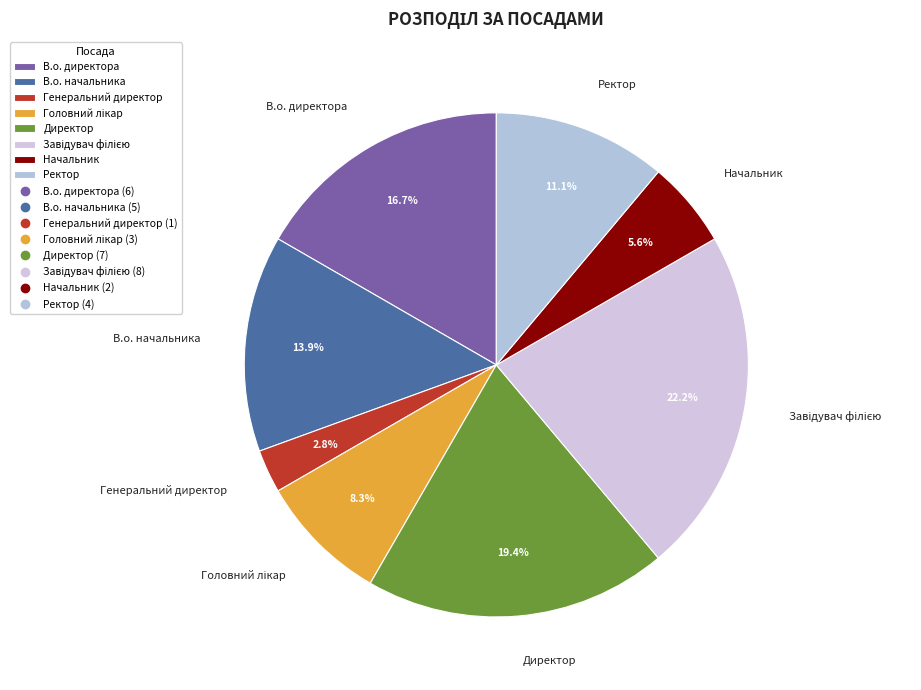

Between Директор and В.о. директора, which is larger?

Директор